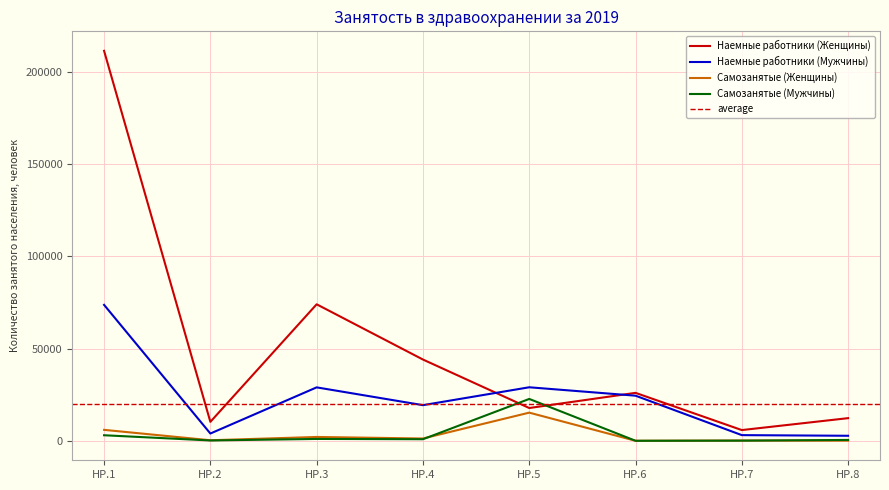

How many values in the Наемные работники (Мужчины) series exceed 24436?

3